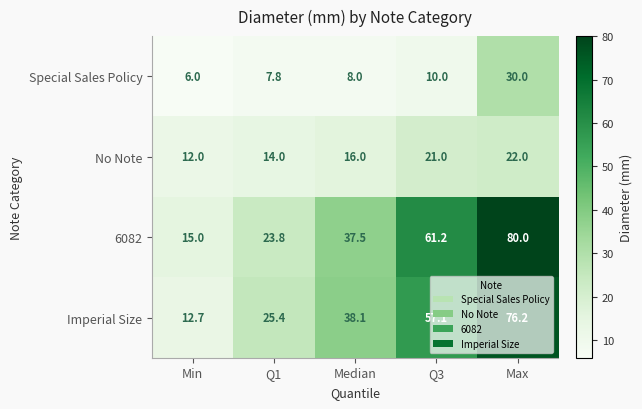

Which series has the largest range (max minus min)?

6082